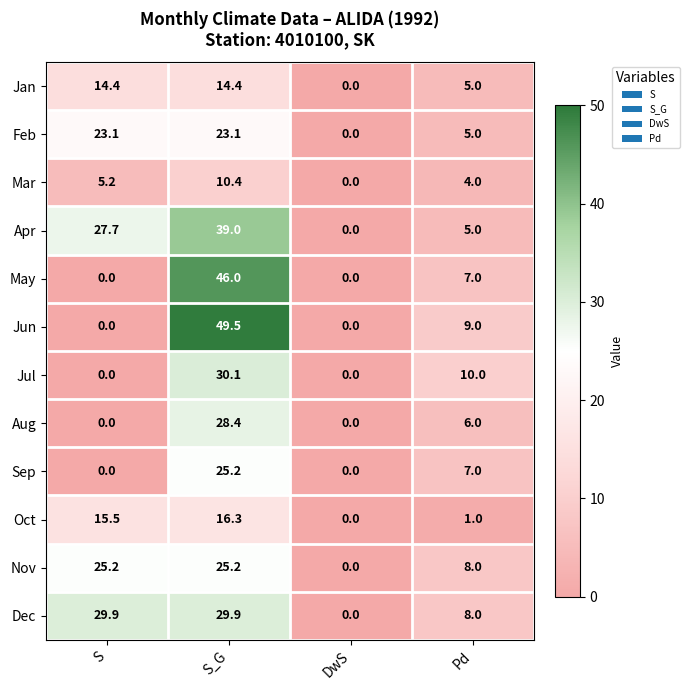

How many distinct data groups are displayed?

12